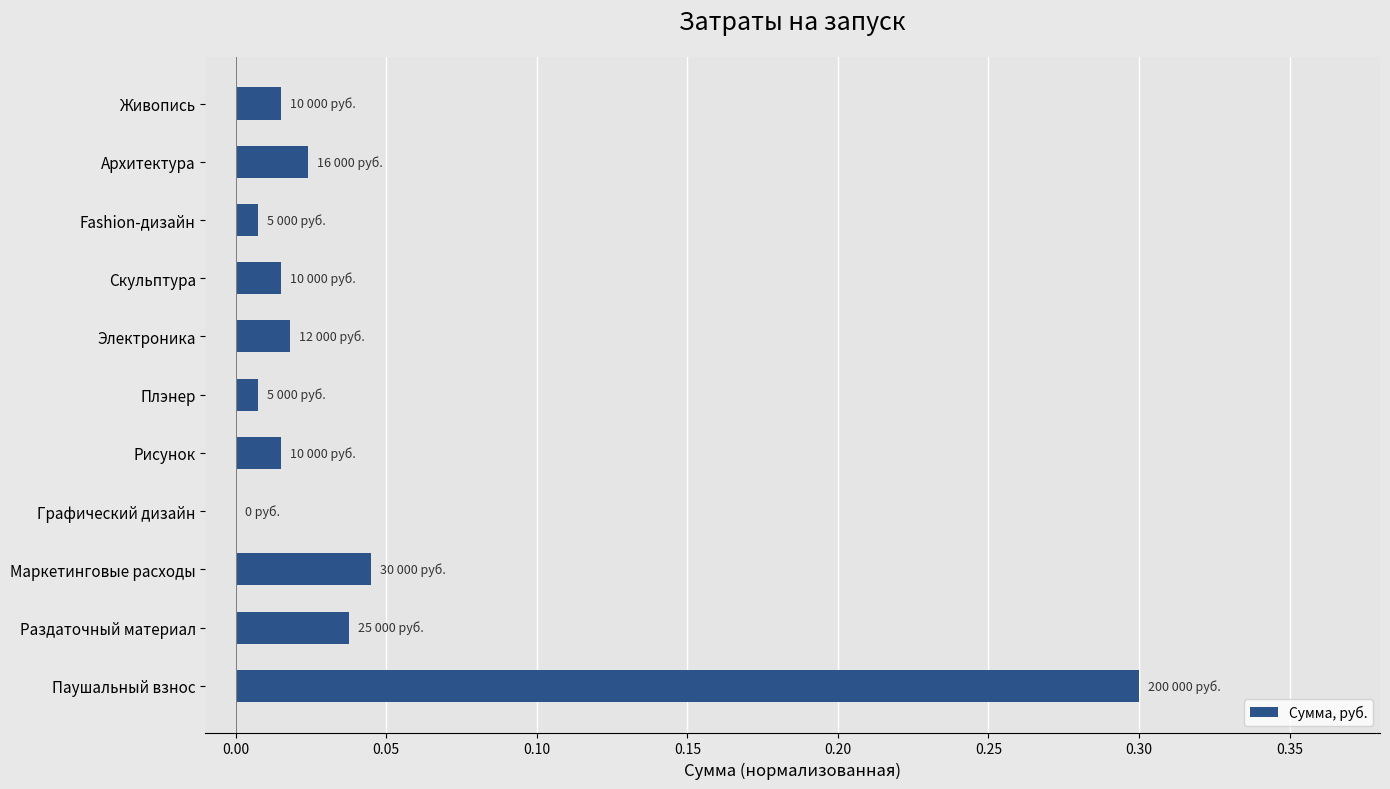

How many series are shown in this chart?

1